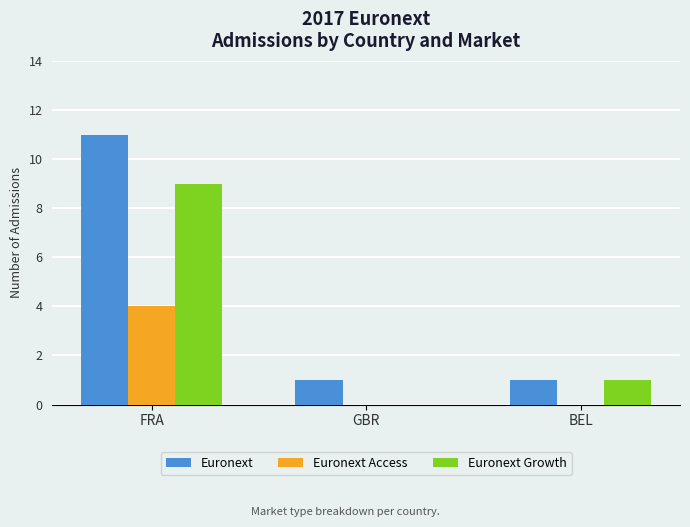

Which series changed the most between FRA and GBR?

Euronext